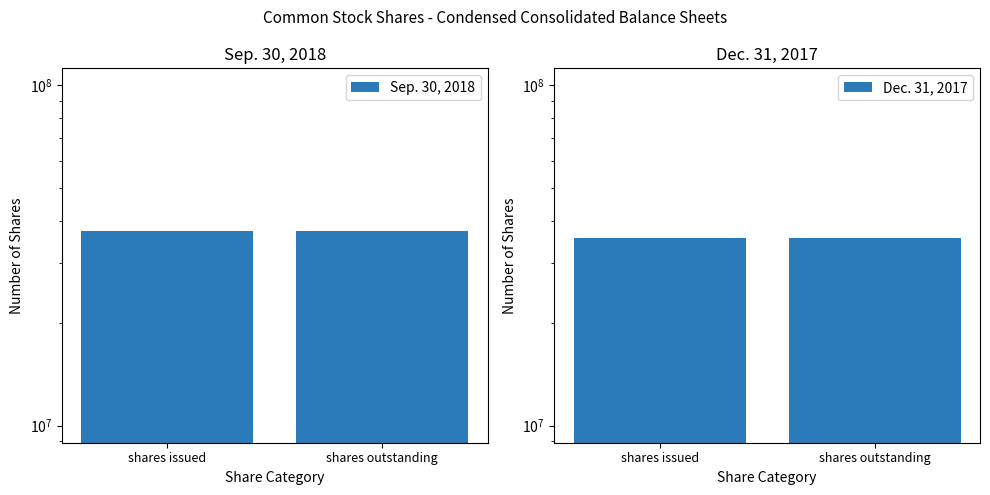

The Dec. 31, 2017 series shows 35528880 at shares issued. True or false?

True